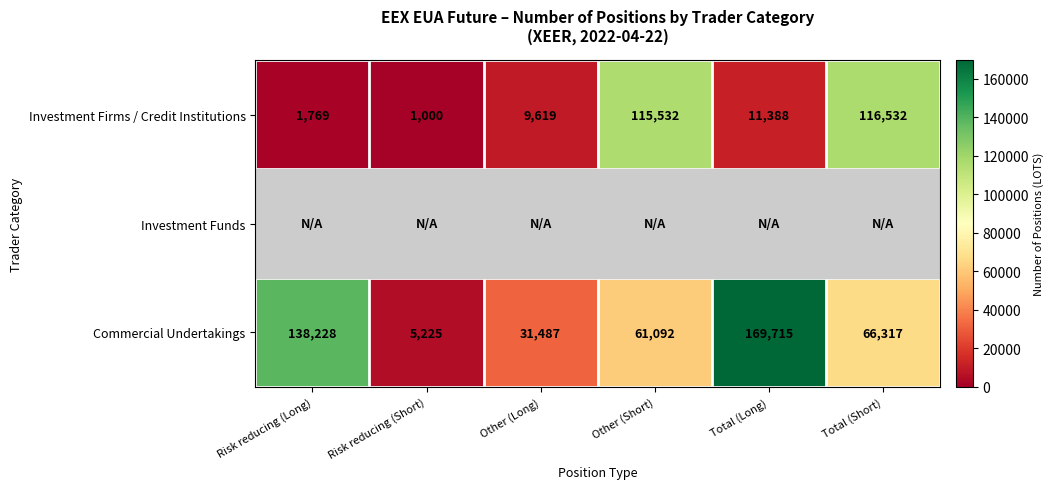

What is the lowest value of the Commercial Undertakings series?

5225